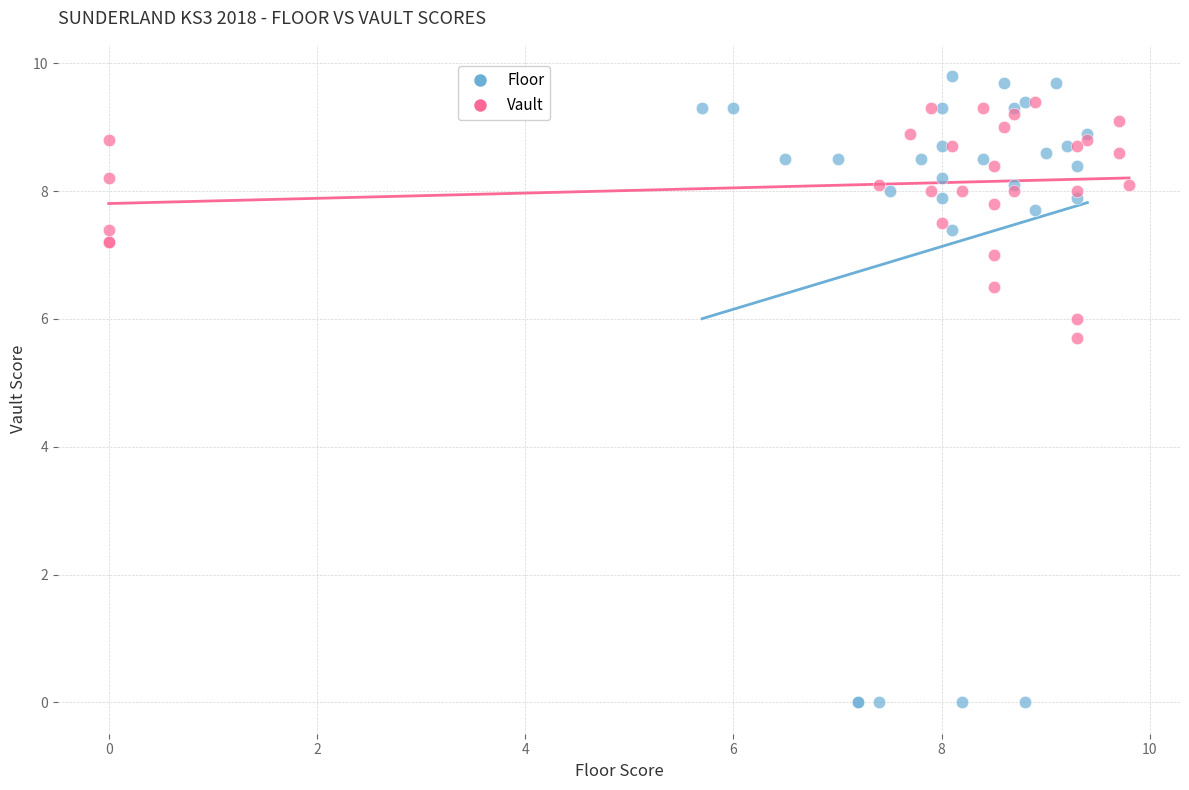

Which series reaches the minimum Y coordinate?

Floor